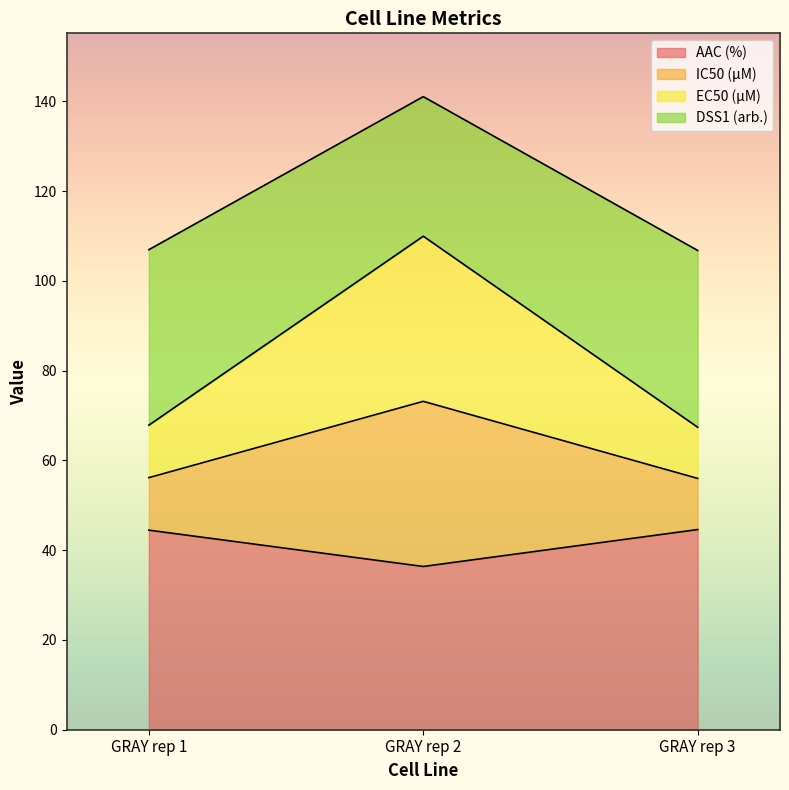

Between GRAY rep 2 and GRAY rep 3, which is larger?

GRAY rep 3